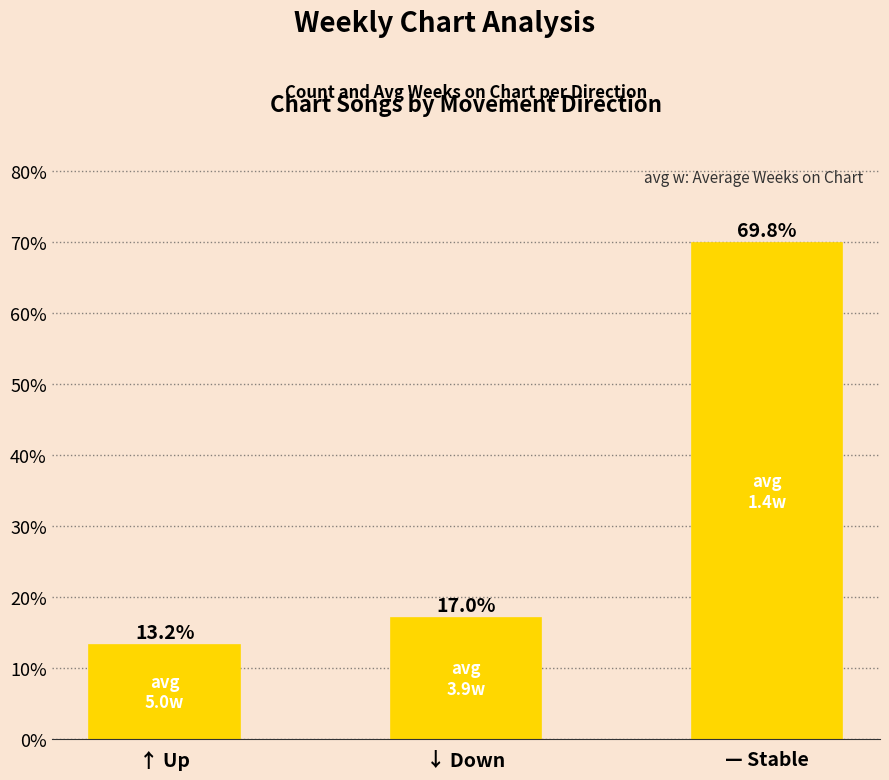

Rank the categories by value from lowest to highest.

↑ Up, ↓ Down, — Stable